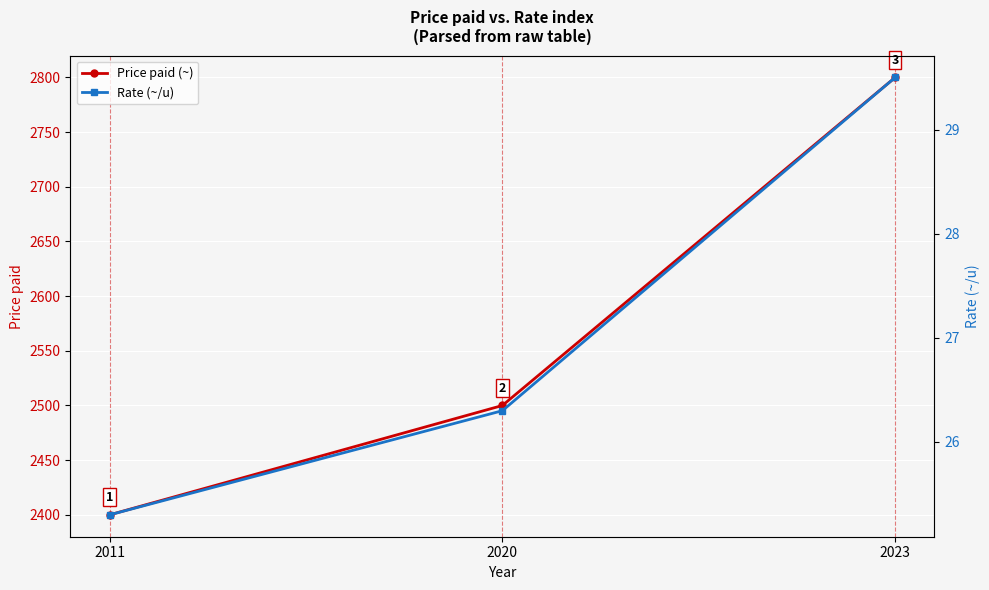

Where is Rate (~/u) nearest to the value 27?

2020